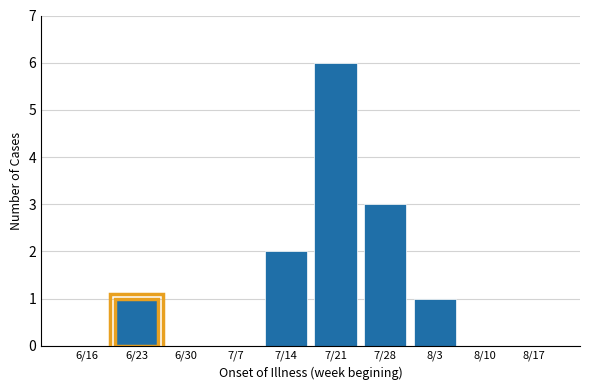

Reading left to right, list all the values displayed in this chart.

6/16=0	6/23=1	6/30=0	7/7=0	7/14=2	7/21=6	7/28=3	8/3=1	8/10=0	8/17=0